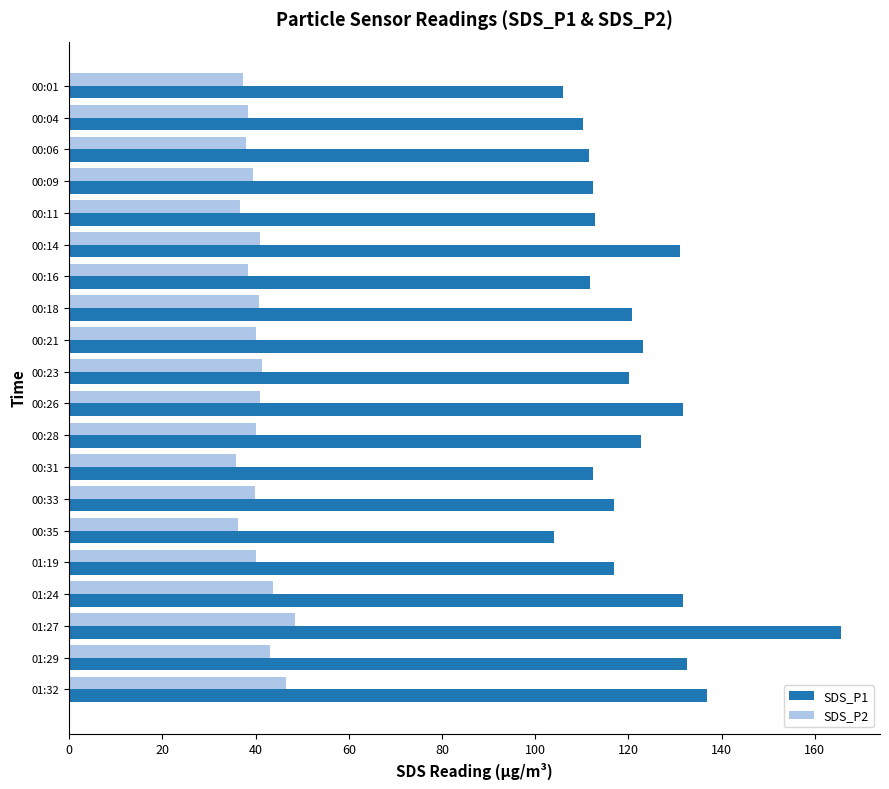

Which series has the largest range (max minus min)?

SDS_P1